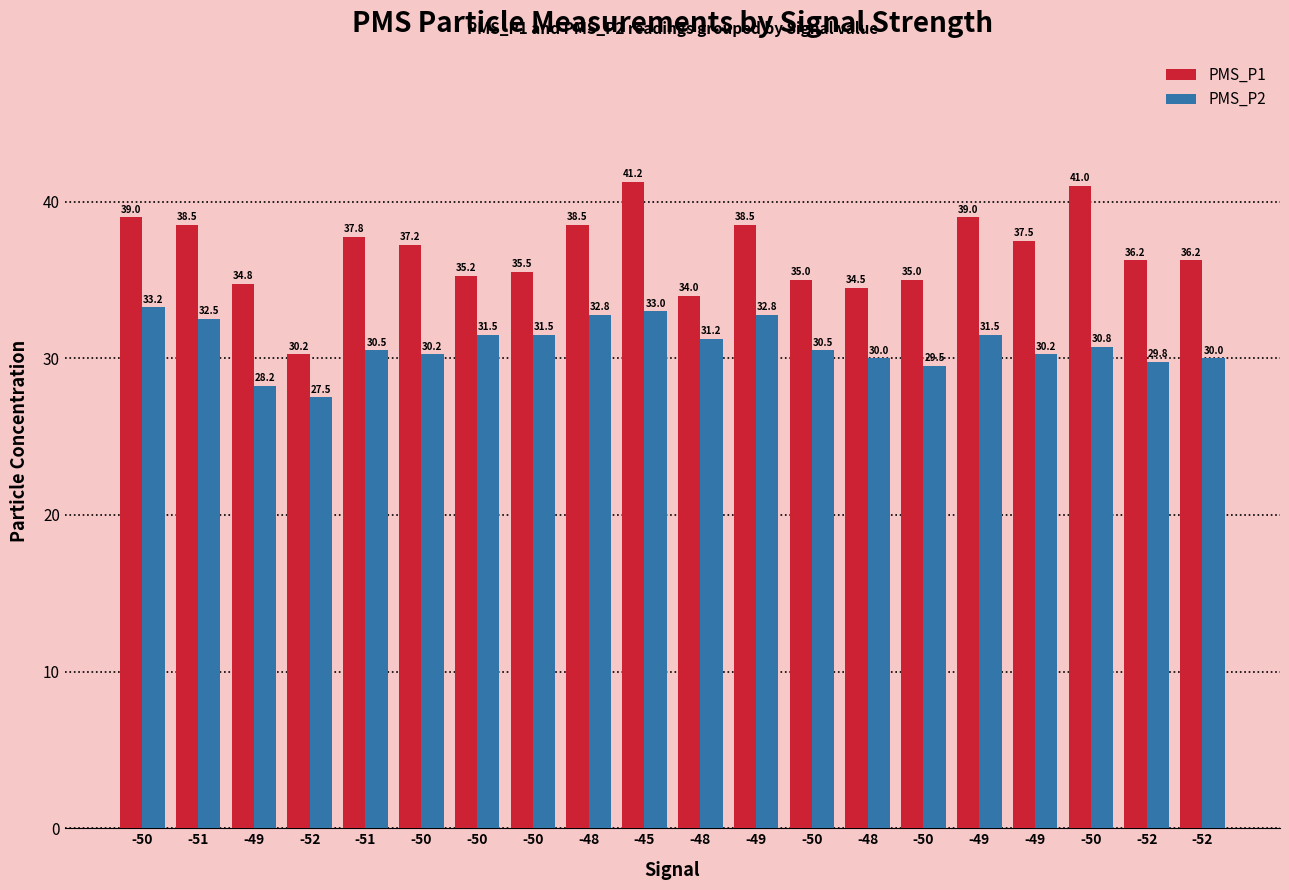

The PMS_P1 series shows 37.2 at -50. True or false?

True